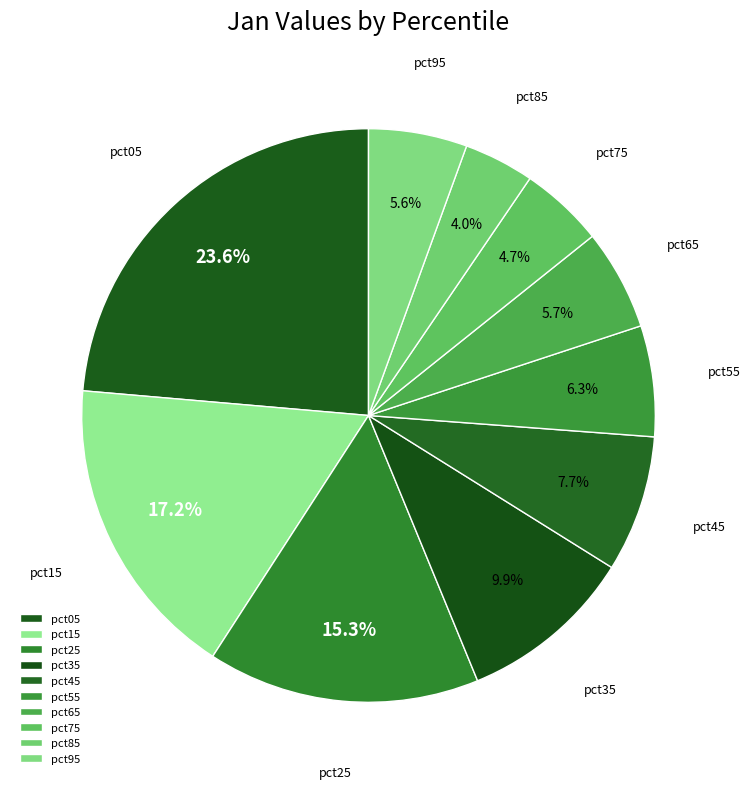

What percentage is the pct85 slice, to the nearest percent?

4%